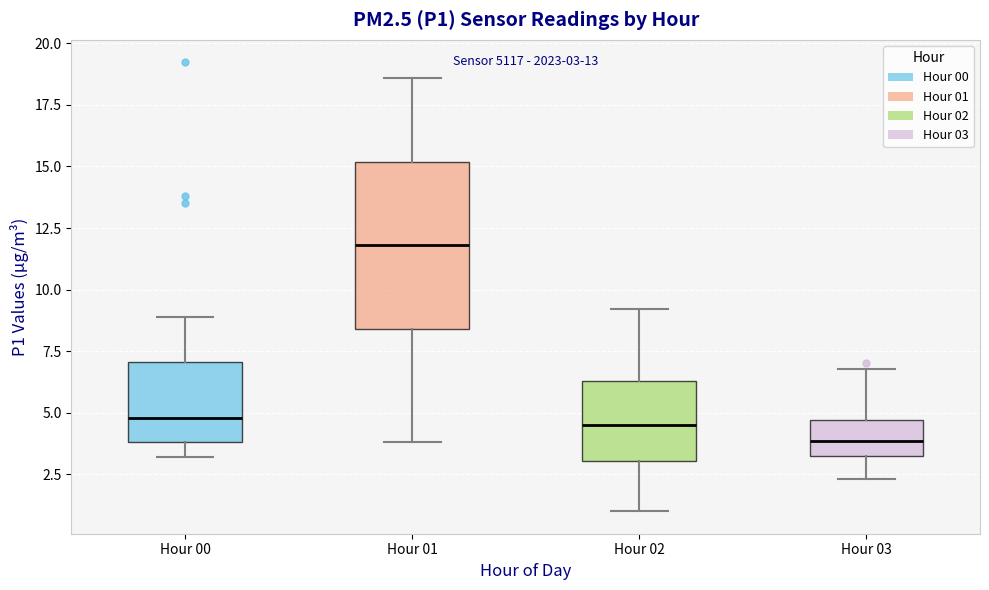

Which box has the highest median line?

Hour 01